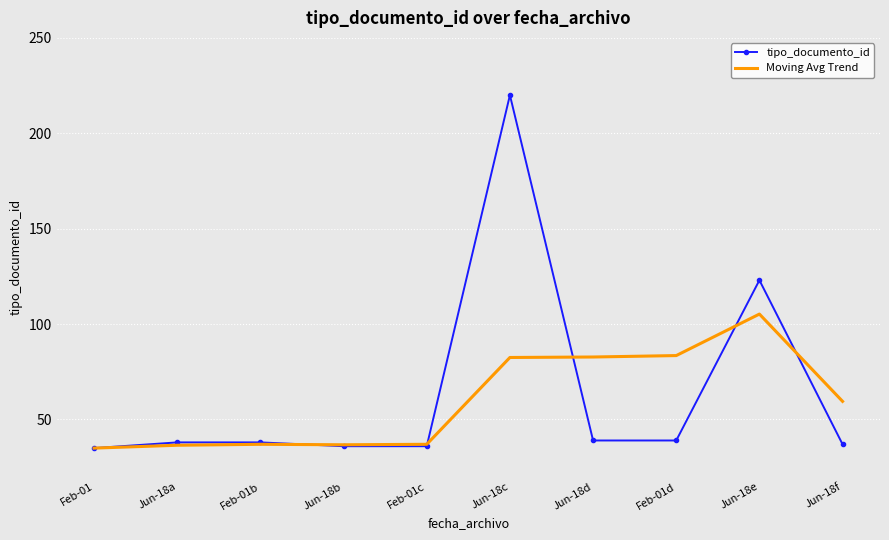

Between Jun-18c and Feb-01d, which series saw the biggest shift?

tipo_documento_id